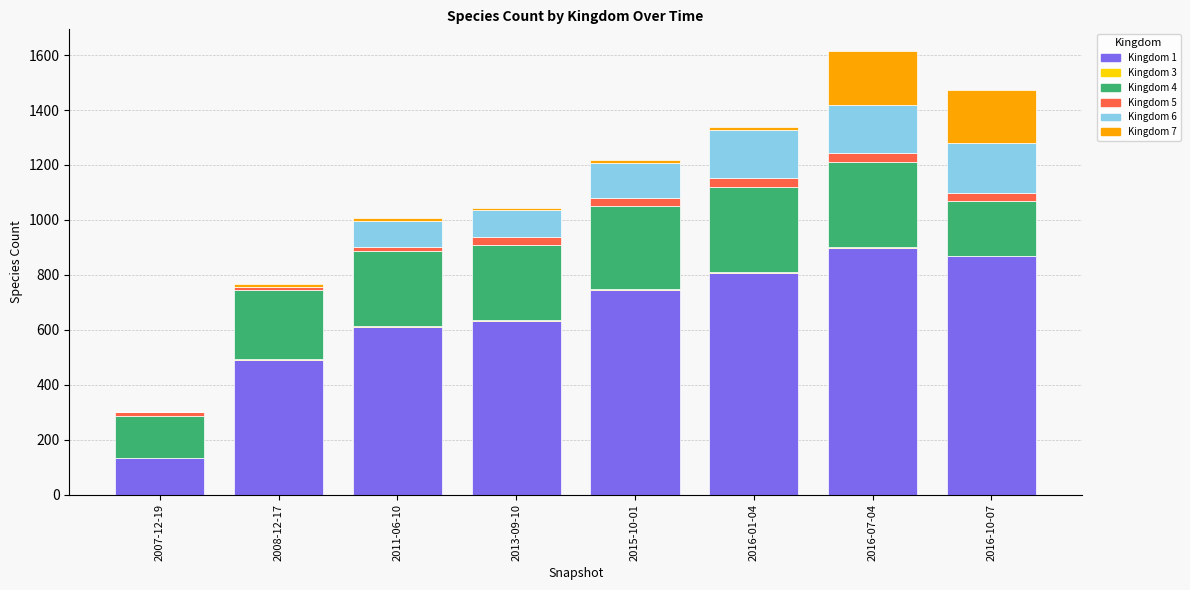

The value of Kingdom 1 at 2015-10-01 is 745. True or false?

True